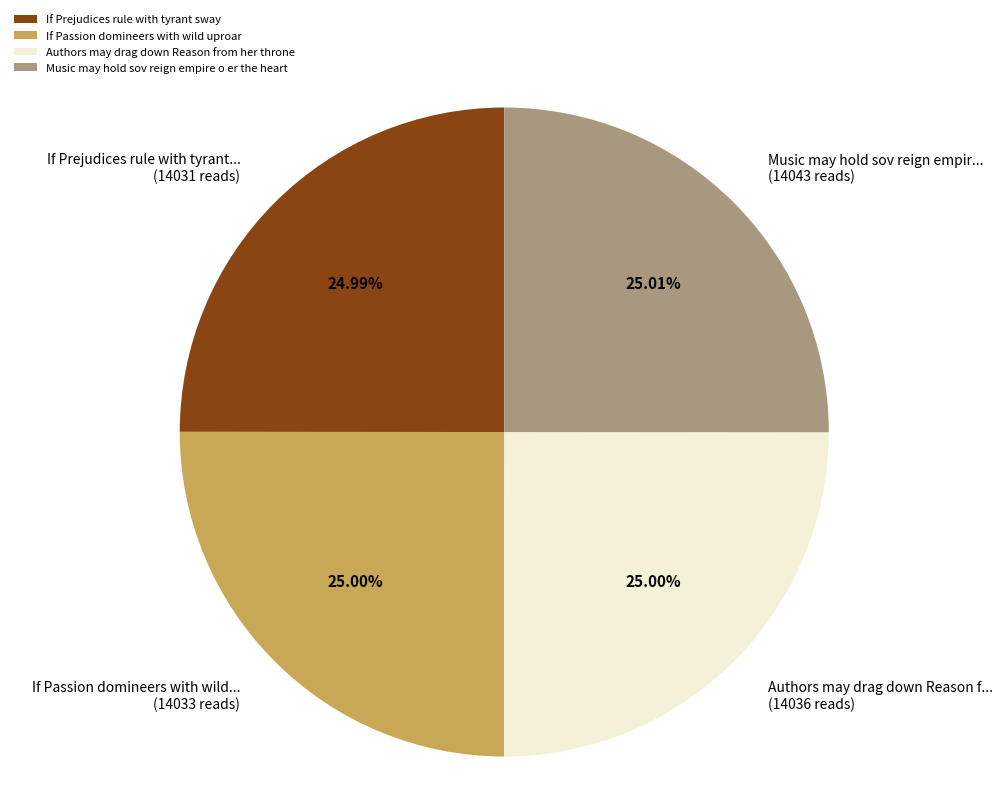

Does Authors may drag down Reason from her throne represent more than half of the total?

No